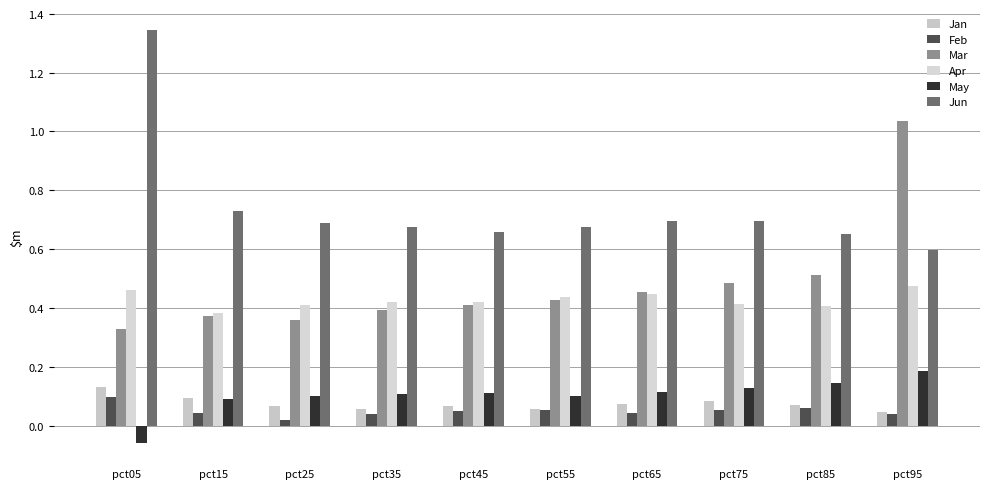

At which label does Jan reach its minimum?

pct95